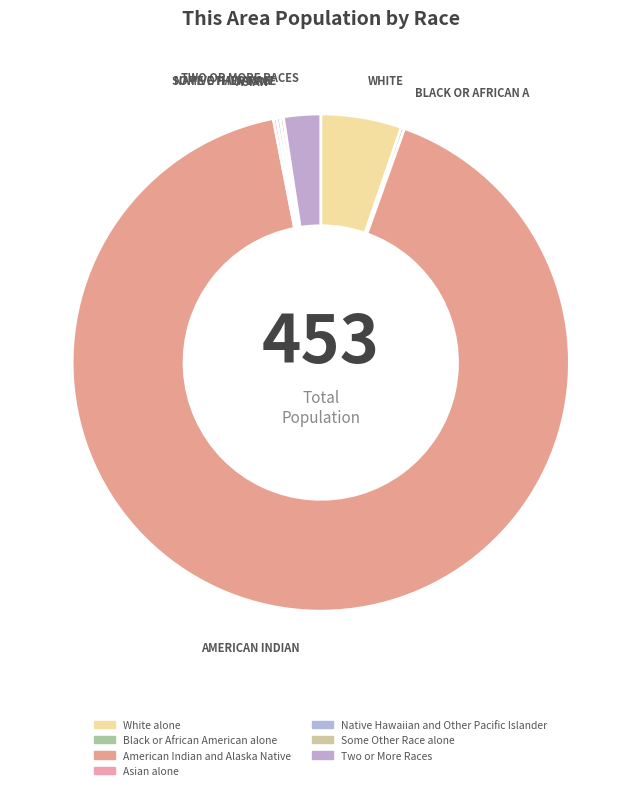

What percentage is NOT represented by Two or More Races?

97.6%